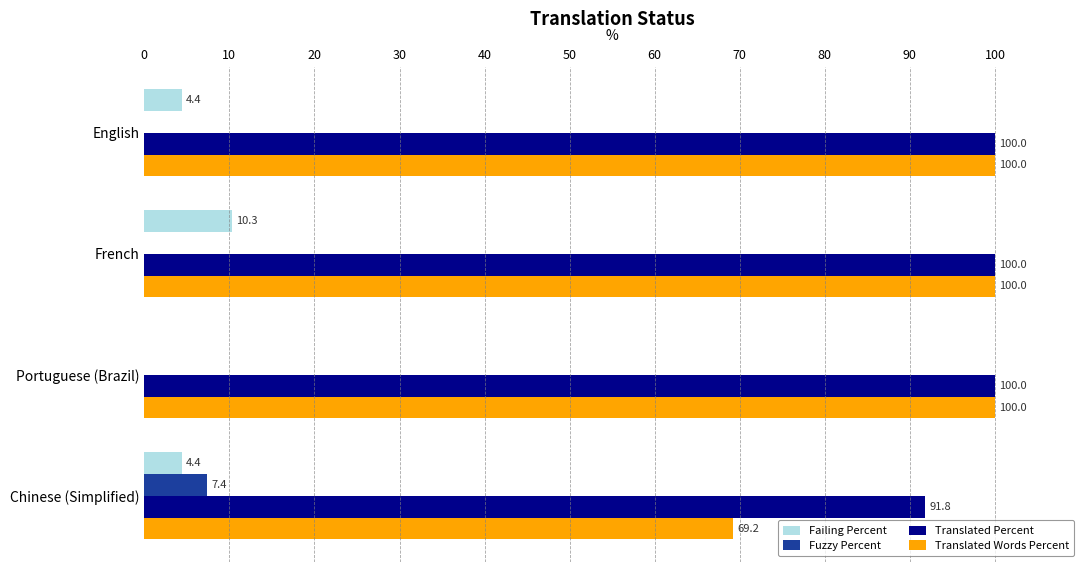

Between English and French, which series saw the biggest shift?

Failing Percent